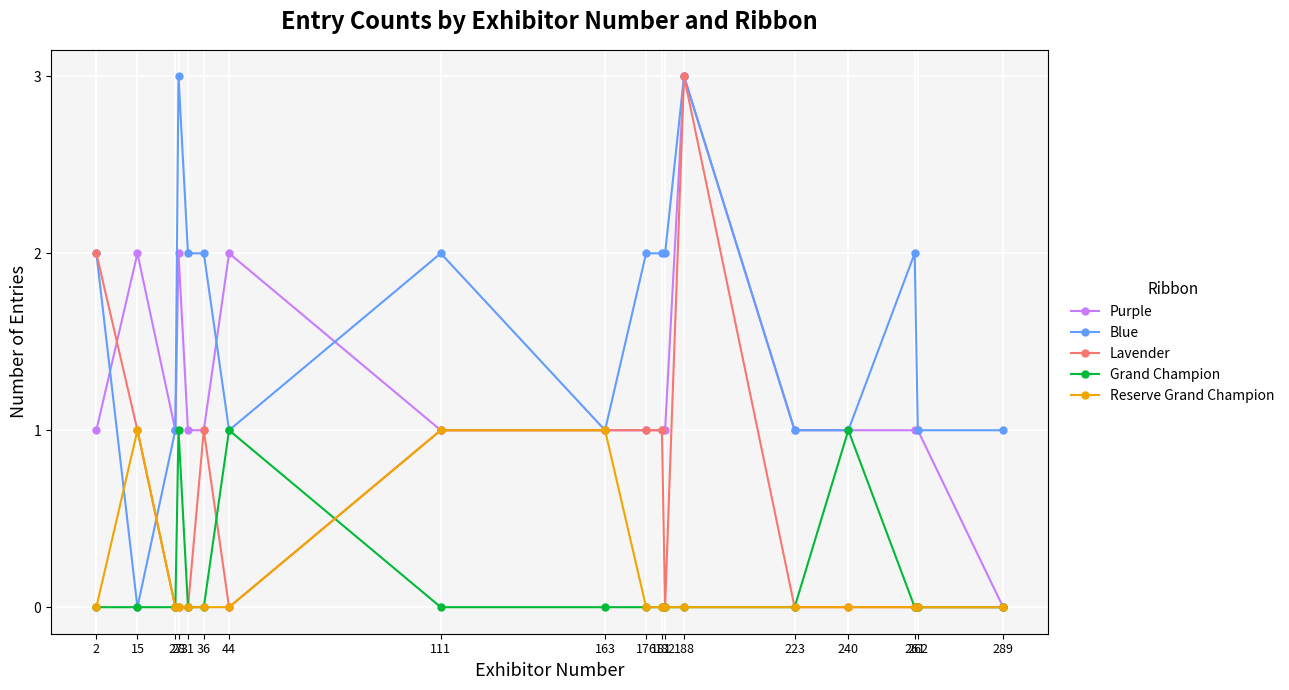

True or false: Blue has a value of 2 at 261.

True